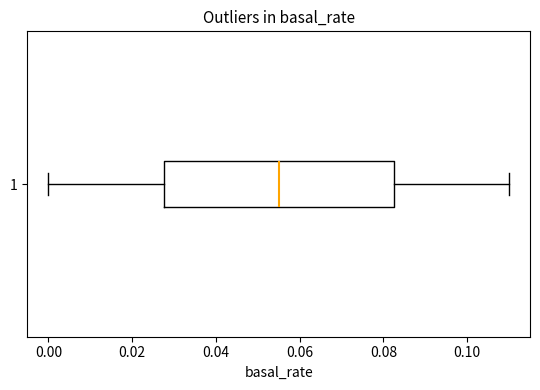

Where does the left whisker of the box at y = 1 end on the x-axis? The values are not printed on the chart, so give them approximately, as read against the axis.

0.000